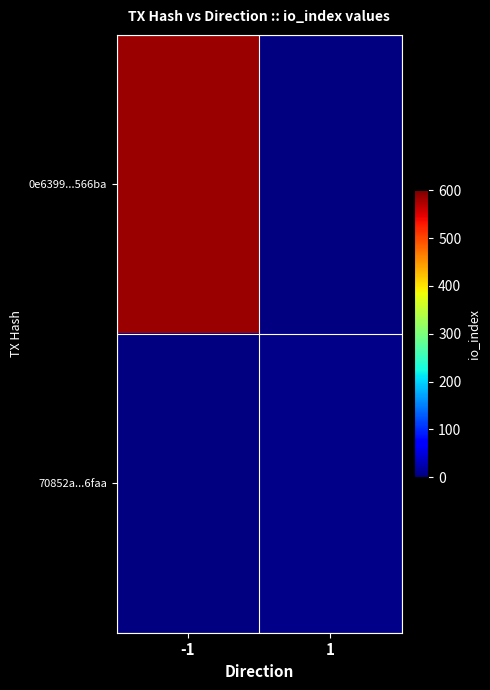

List the series in order of their peak value, lowest first.

0e6399...566ba, 70852a...6faa